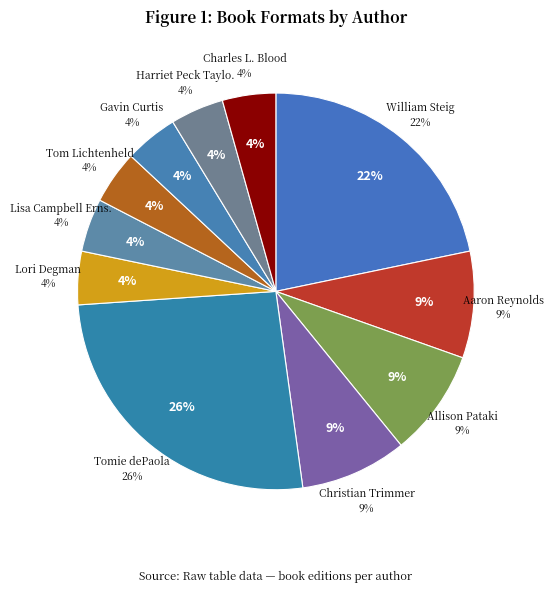

What is the ratio of the value at Charles L. Blood & Martin Link to the value at Lori Degman?

1.0